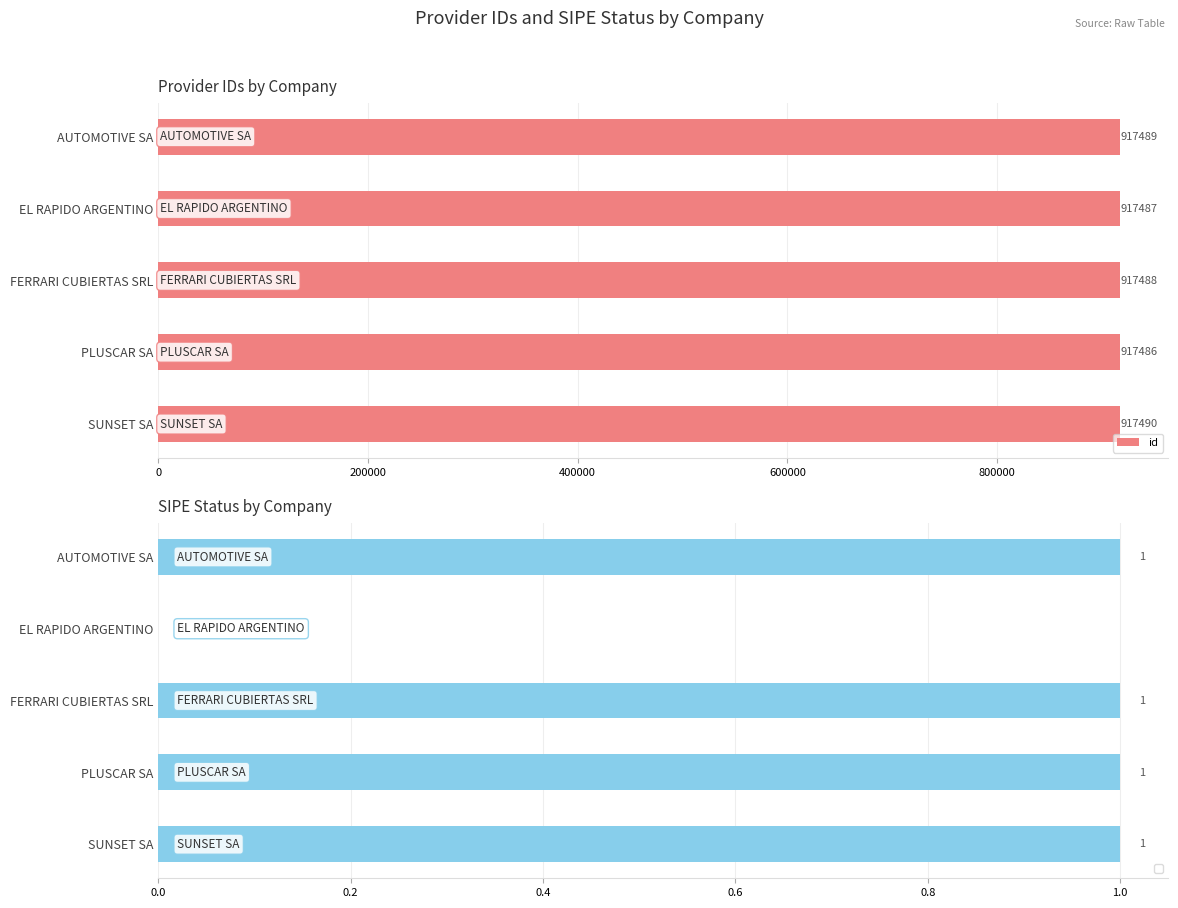

What is the greatest value displayed?

917490